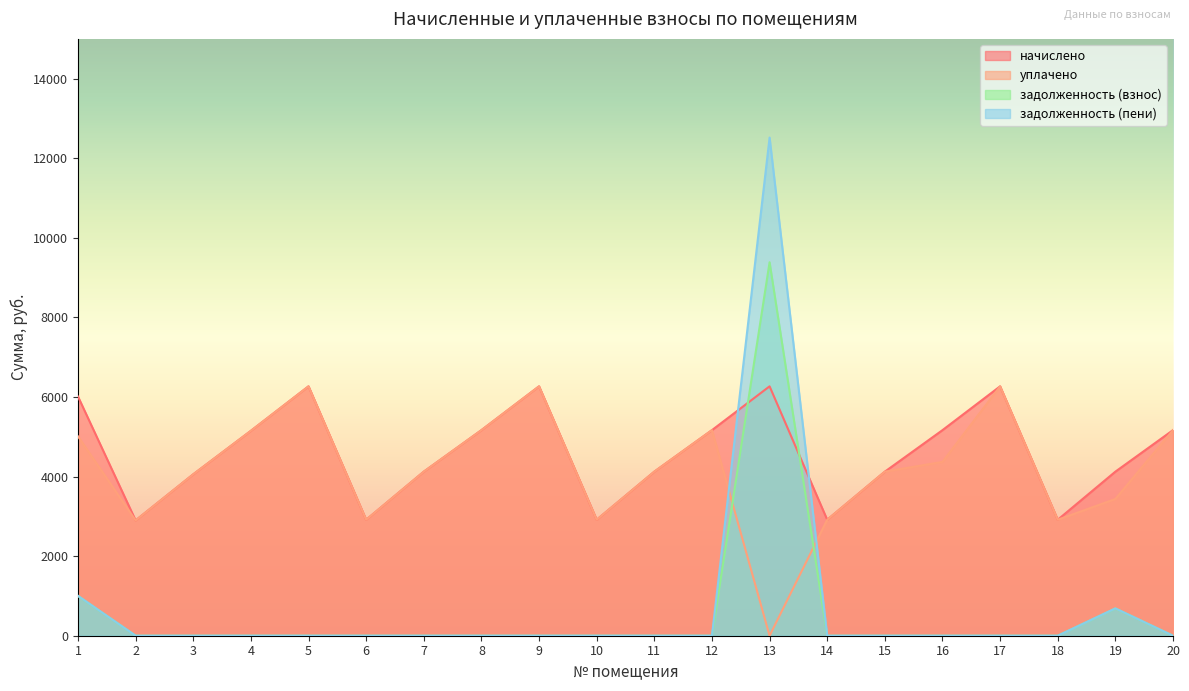

How many intersections are there between уплачено and задолженность (взнос)?

2